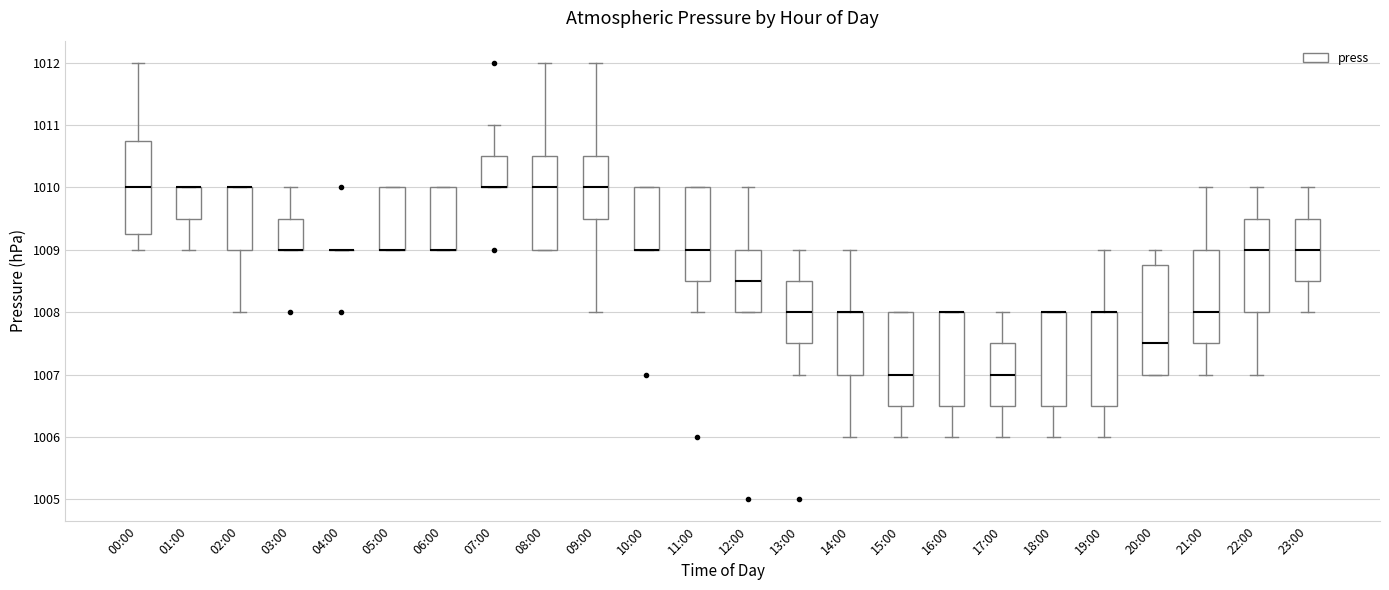

Which box is the tallest, from its lower edge to its upper edge?

20:00